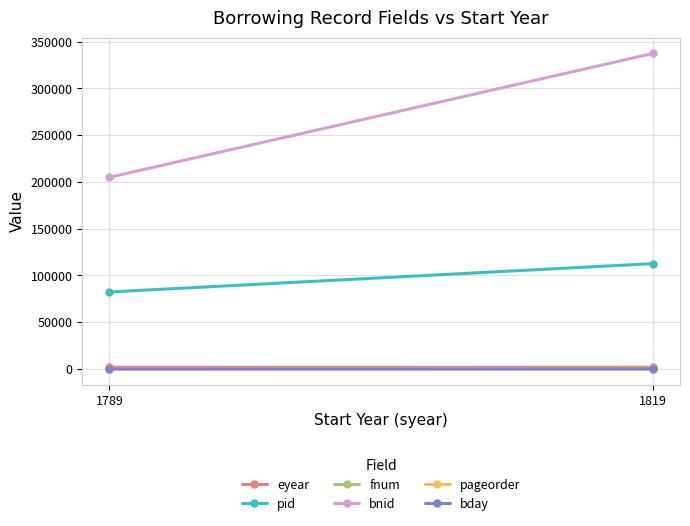

Reading left to right, extract all data points from this chart.

eyear: 1791	1848
pid: 82337	112661
fnum: 132	742
bnid: 204932	337397
pageorder: 1	4
bday: 13	17